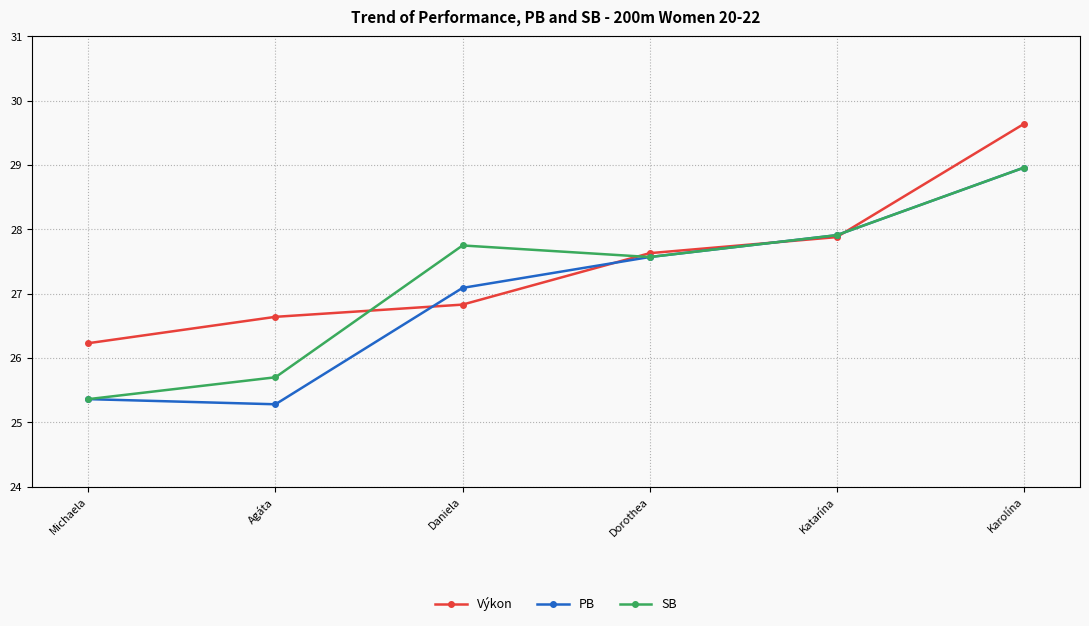

At which label does SB reach its minimum?

Michaela